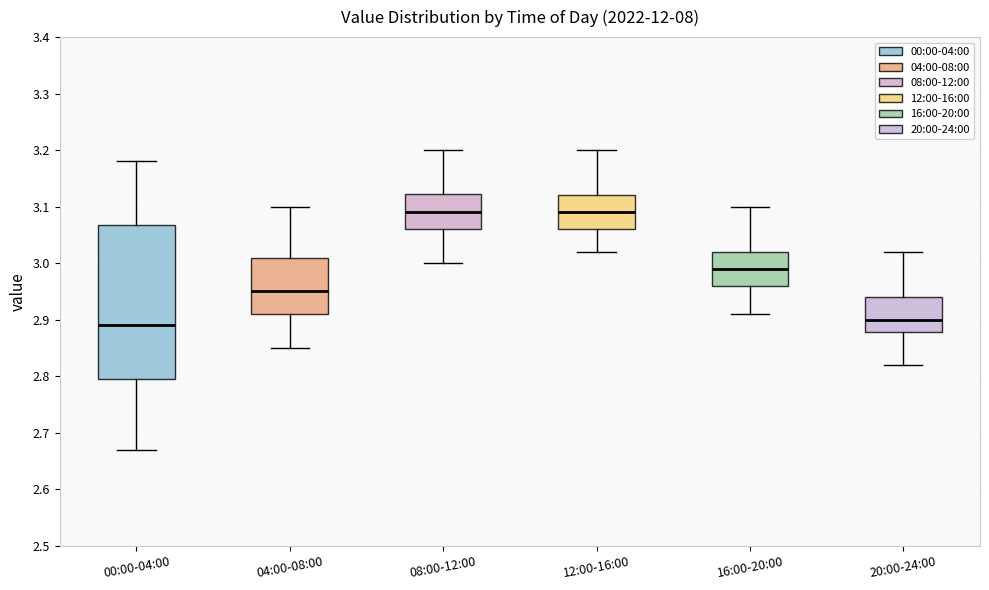

Reading left to right, read every box against the y-axis: the position of its median line, the range the box covers, and the ends of its whiskers. The values are not printed on the chart, so give them approximately, as read against the axis.

00:00-04:00: median 2.89, box 2.80 to 3.07, whiskers 2.67 to 3.18
04:00-08:00: median 2.95, box 2.91 to 3.01, whiskers 2.85 to 3.10
08:00-12:00: median 3.09, box 3.06 to 3.12, whiskers 3.00 to 3.20
12:00-16:00: median 3.09, box 3.06 to 3.12, whiskers 3.02 to 3.20
16:00-20:00: median 2.99, box 2.96 to 3.02, whiskers 2.91 to 3.10
20:00-24:00: median 2.90, box 2.88 to 2.94, whiskers 2.82 to 3.02